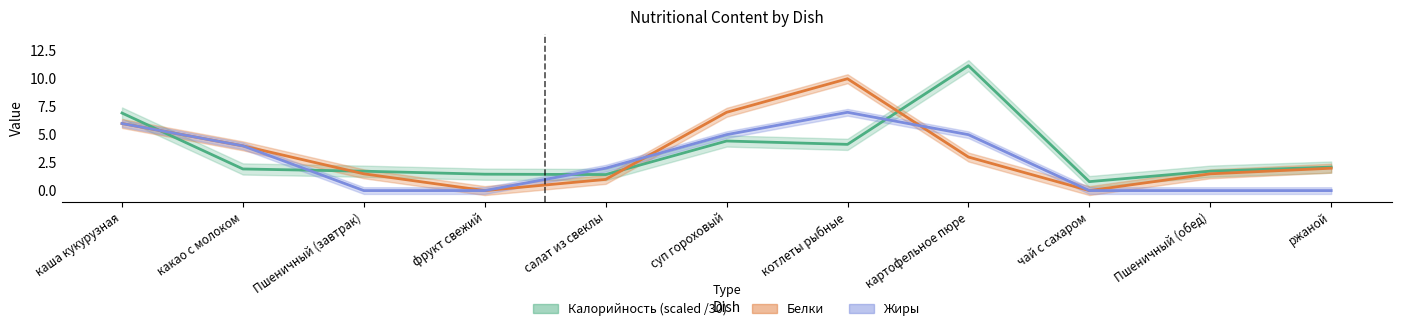

Does the chart have visible grid lines?

No